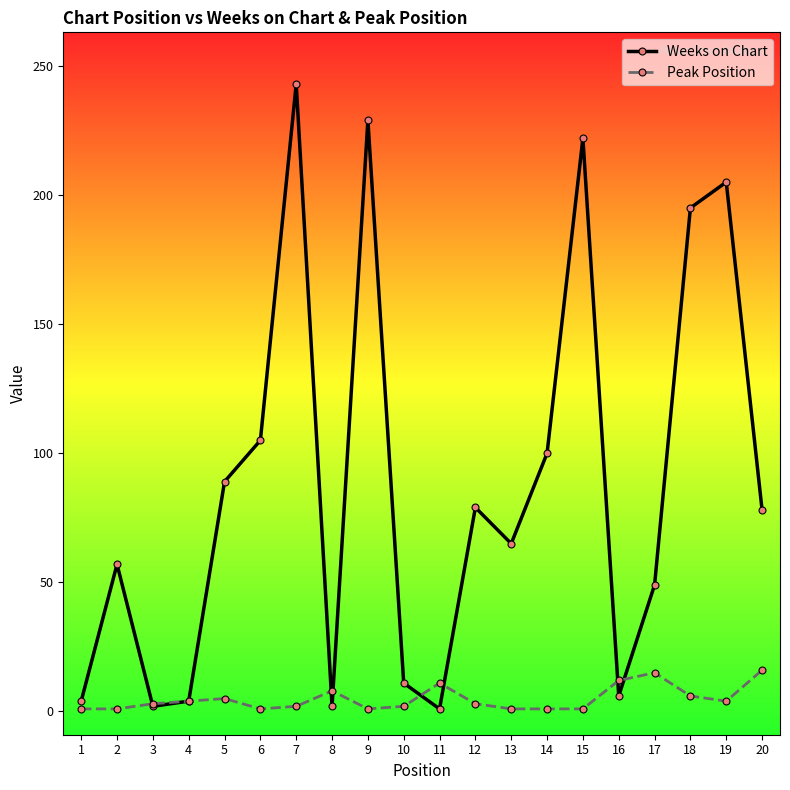

At which category is the sum across all series the highest?

7